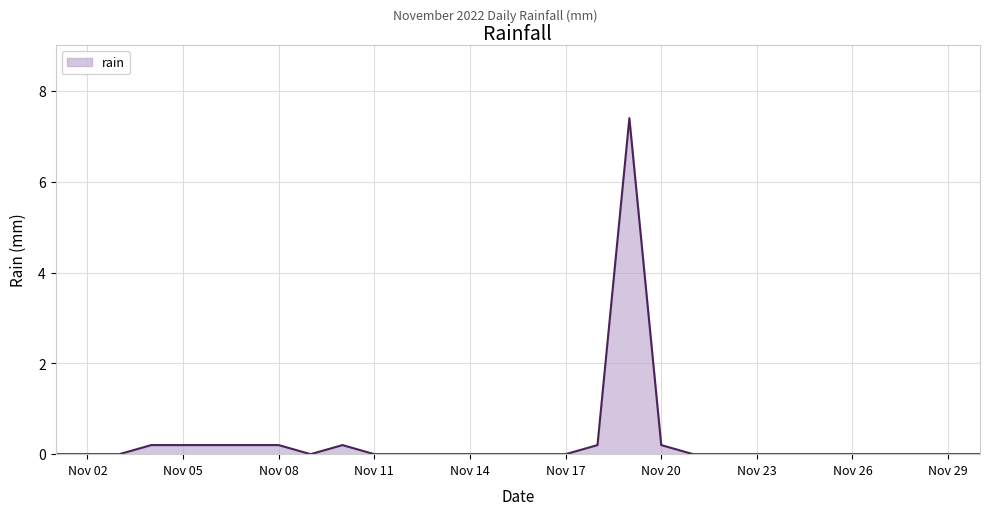

What is the difference between the maximum and minimum values?

7.4